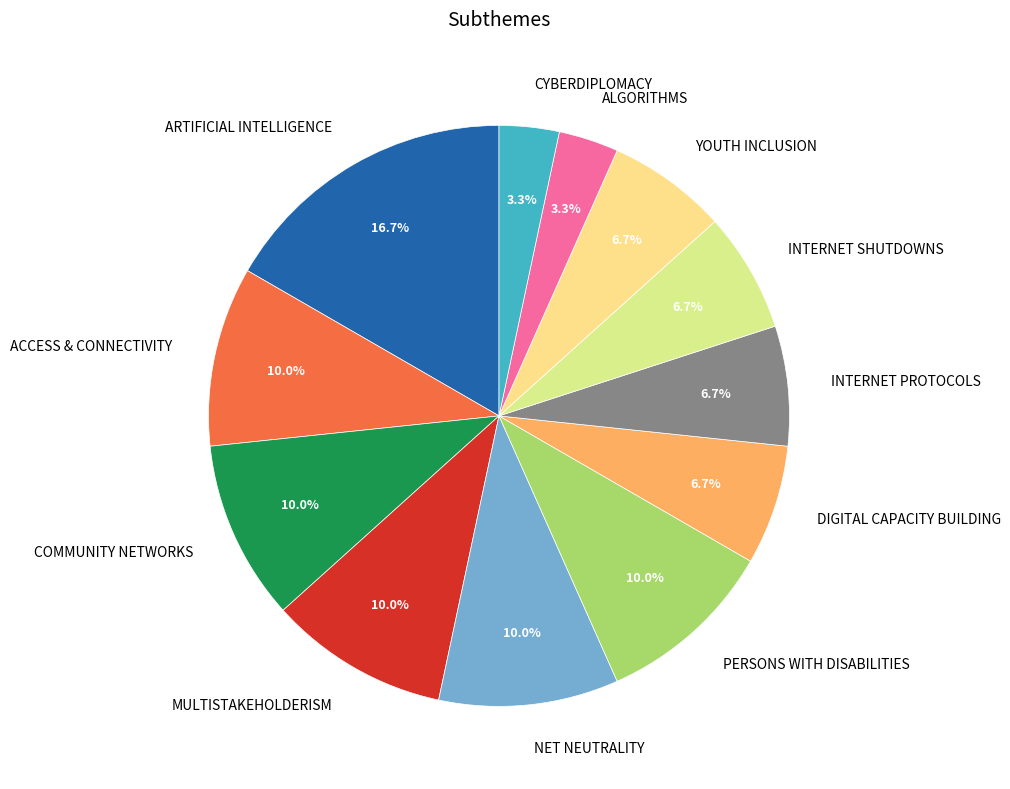

True or false: INTERNET SHUTDOWNS accounts for 7% of the total.

True